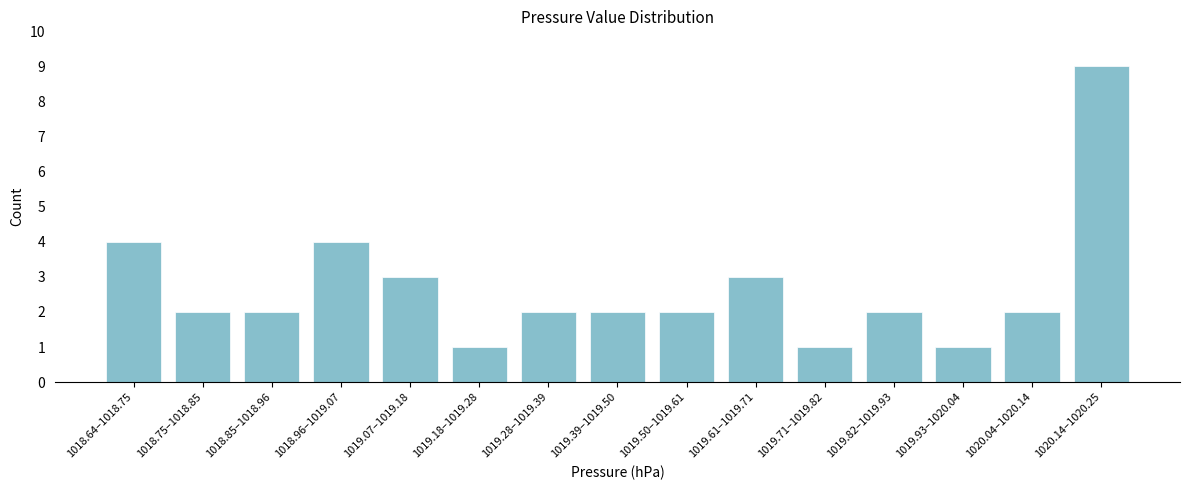

Reading right to left, what are all the values shown in this chart?

9	2	1	2	1	3	2	2	2	1	3	4	2	2	4